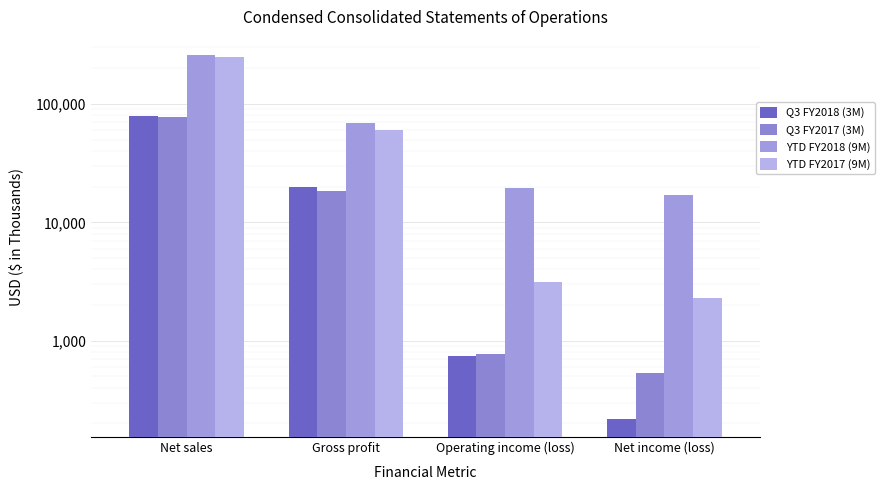

True or false: YTD FY2018 (9M) has a value of 19524 at Operating income (loss).

True